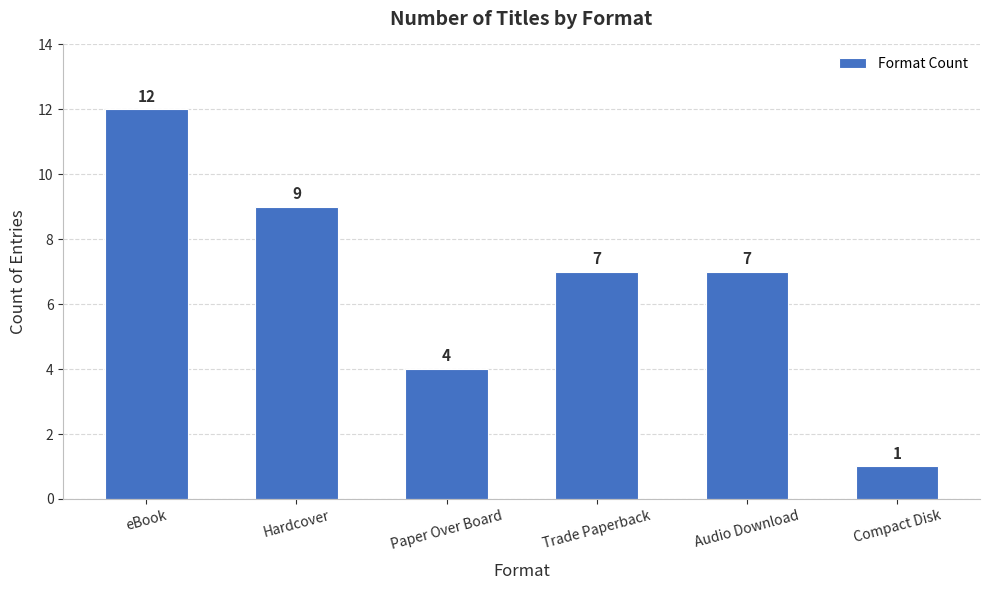

What is the difference between the second highest and minimum values?

8